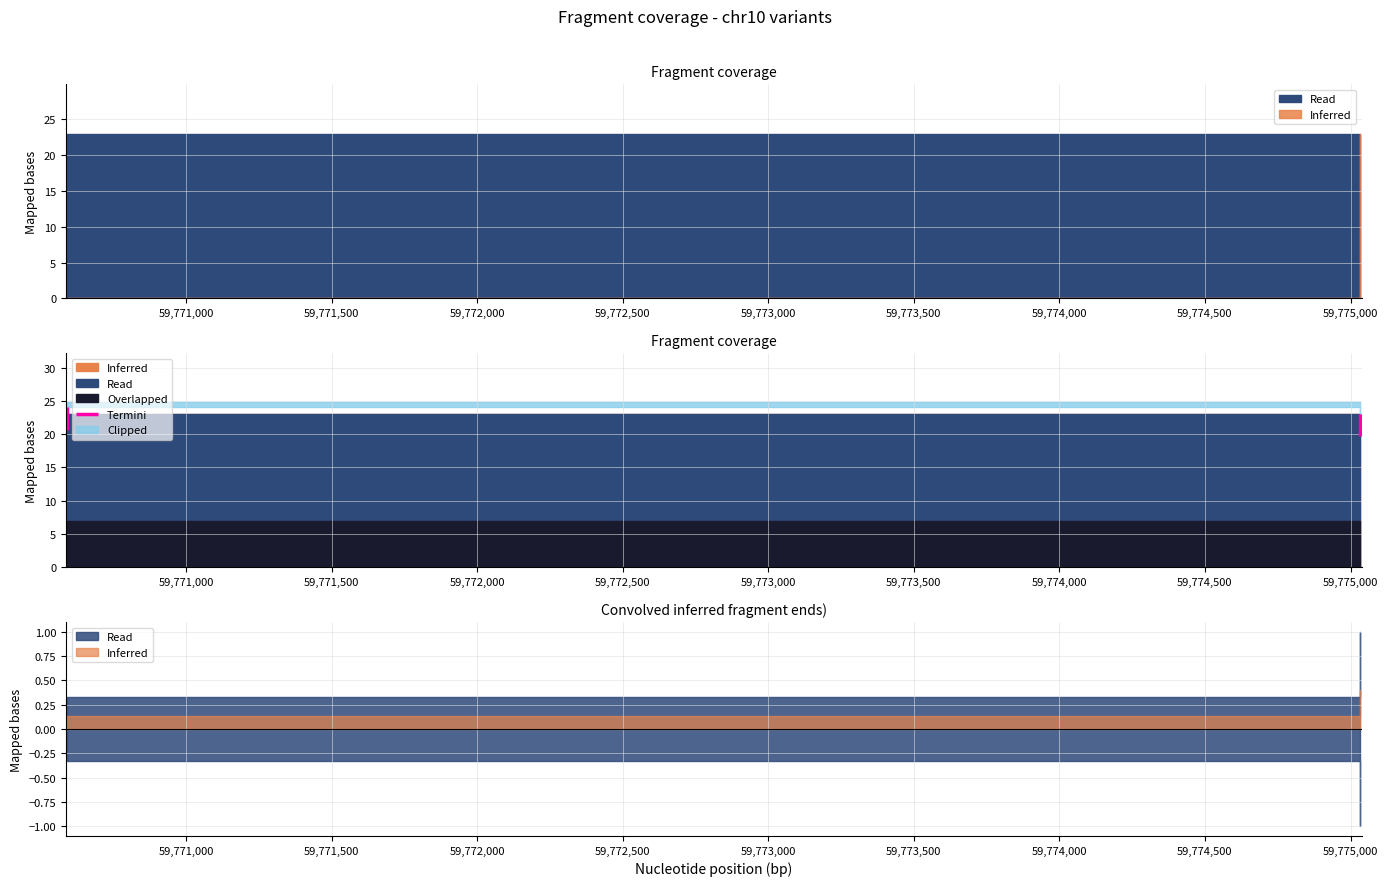

At which label does stop reach its minimum?

59770593